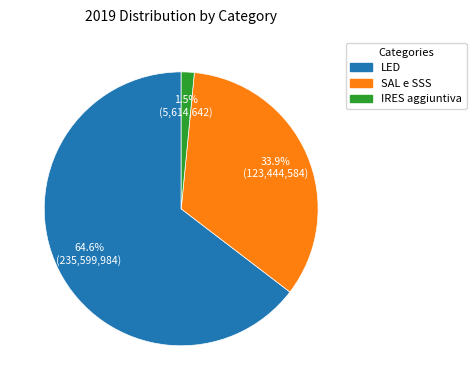

Is there a majority slice in this chart?

Yes